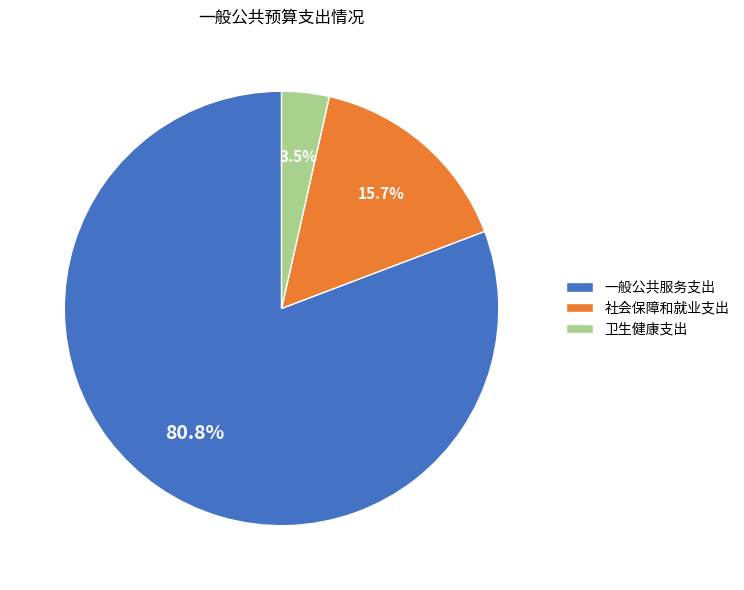

Rank the categories by value from highest to lowest.

一般公共服务支出, 社会保障和就业支出, 卫生健康支出